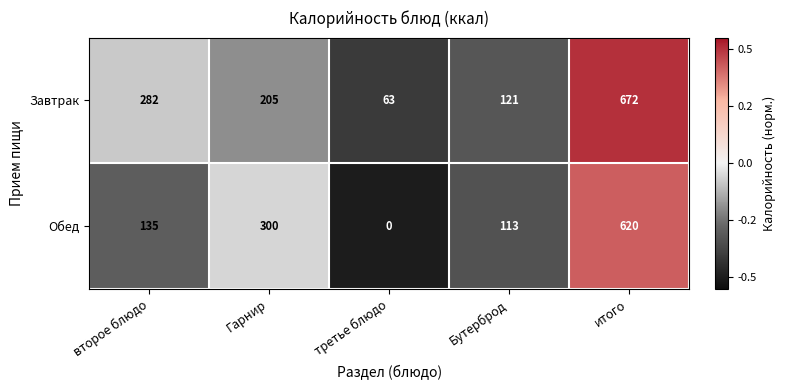

True or false: Обед has a value of 190 at второе блюдо.

False